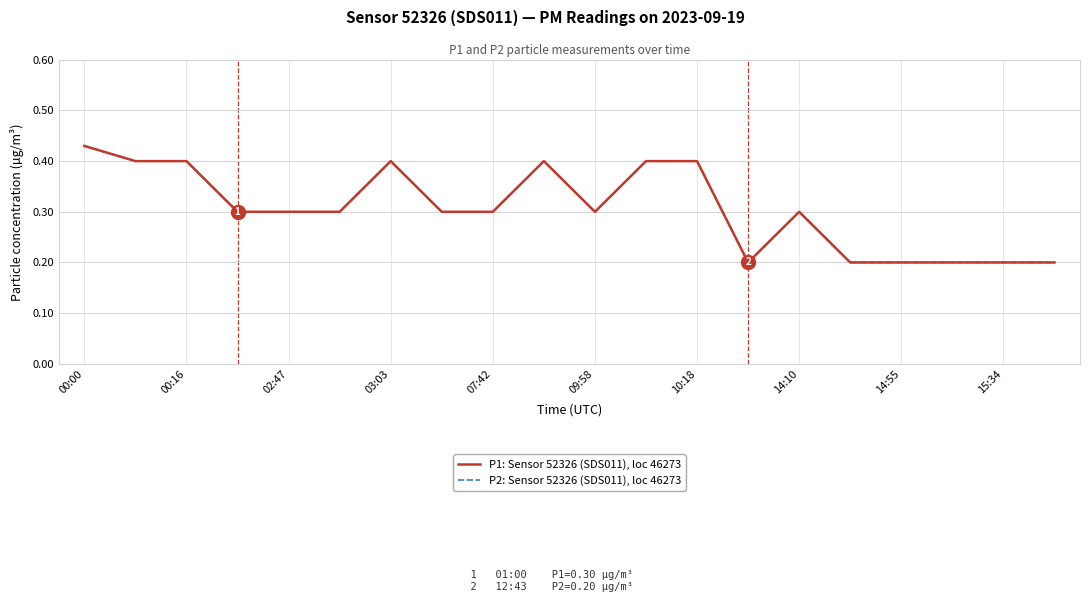

True or false: P2: Sensor 52326 (SDS011), loc 46273 has more than 2 points higher than both neighbors.

True